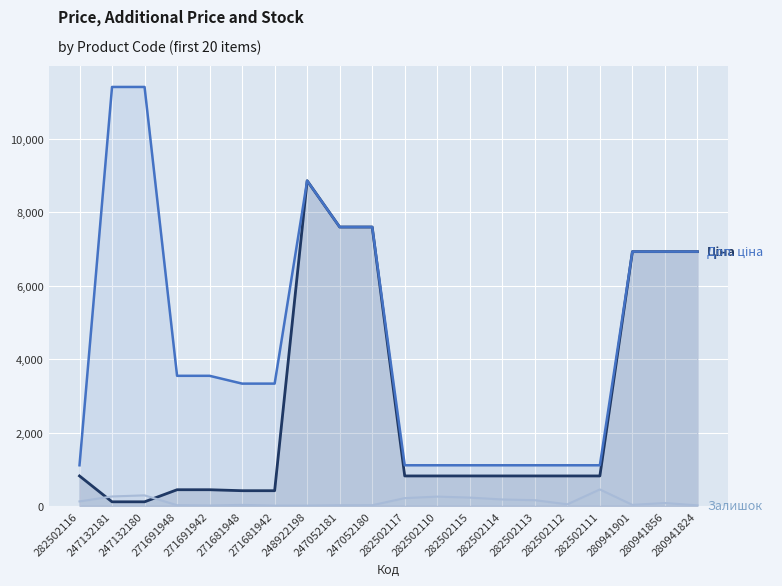

What is the sum of the Залишок values at 282502116 and 247132180?

415.0